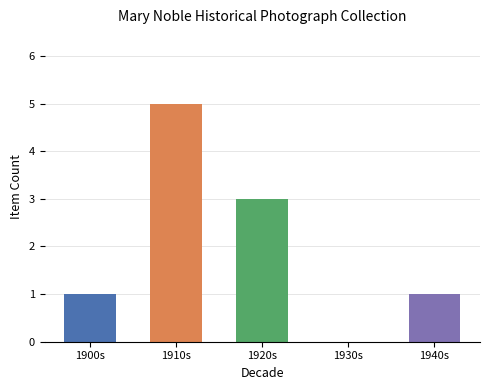

How many positive values are there?

4